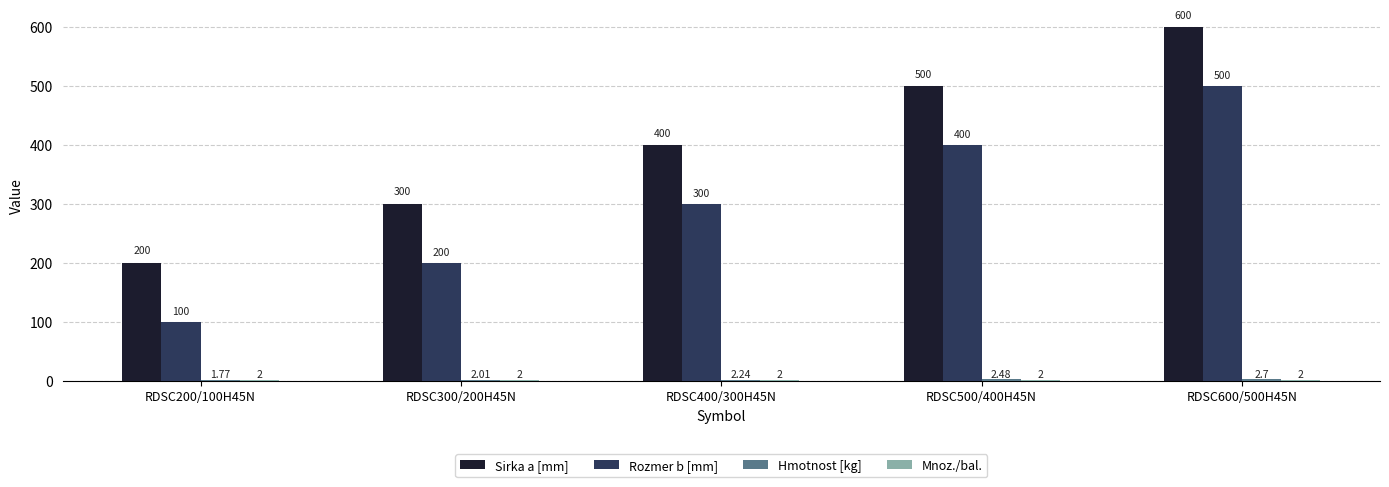

What is the average value of the Rozmer b [mm] series?

300.0